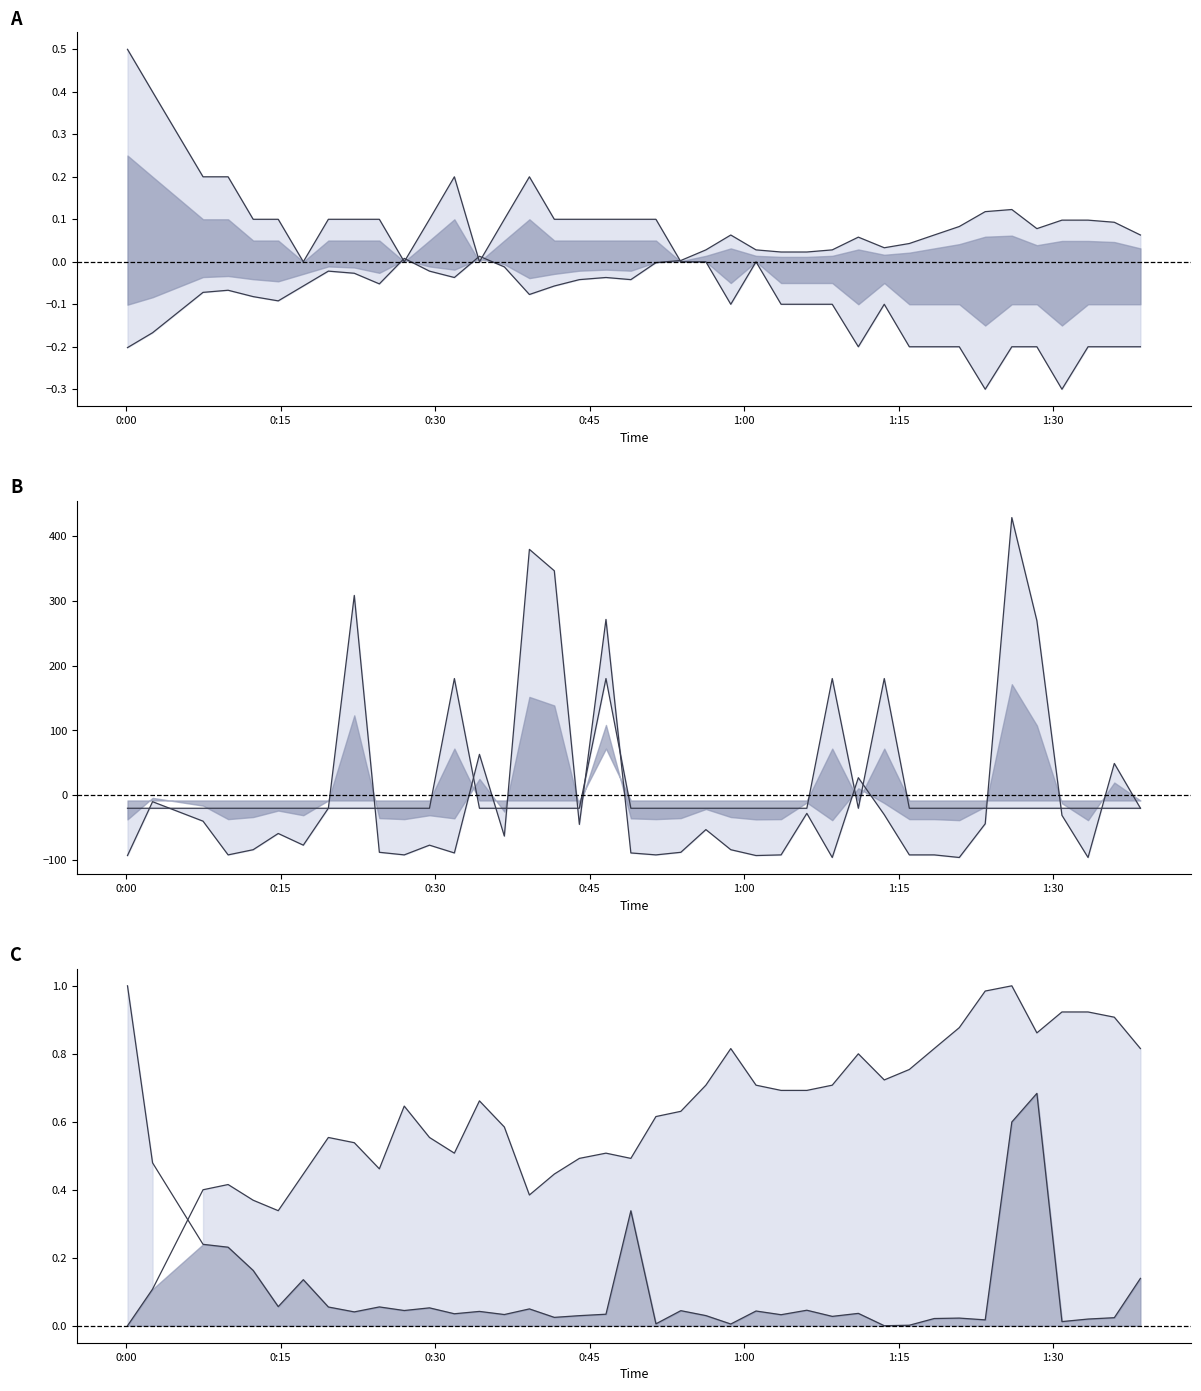

Count the number of categories in the chart.

40